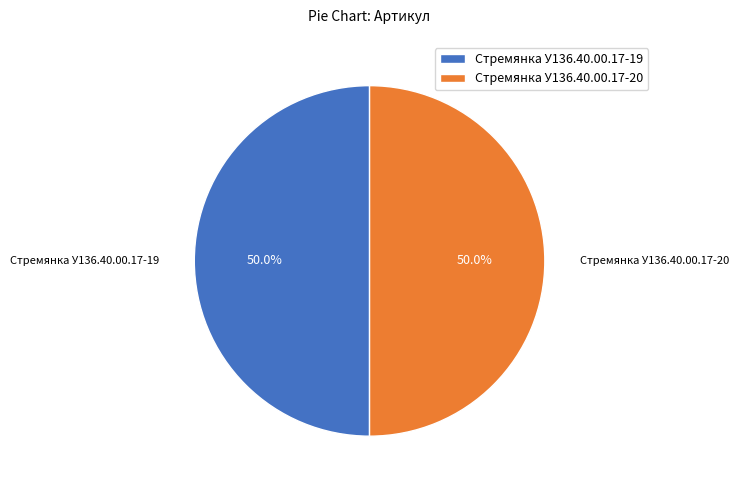

What is the ratio of the value at Стремянка У136.40.00.17-20 to the value at Стремянка У136.40.00.17-19?

1.0